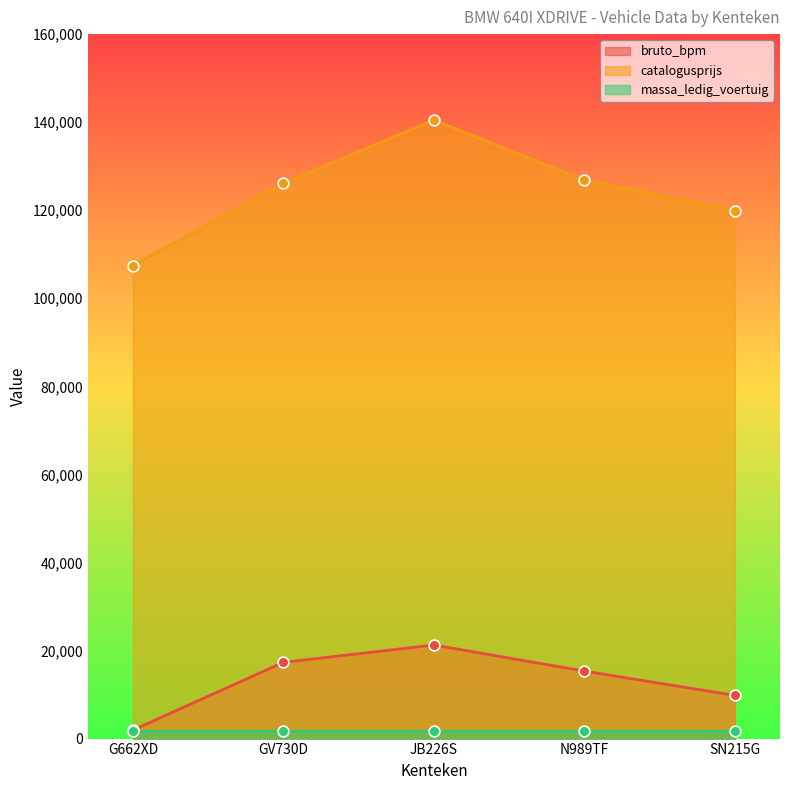

Which series has the widest spread of Y values?

catalogusprijs